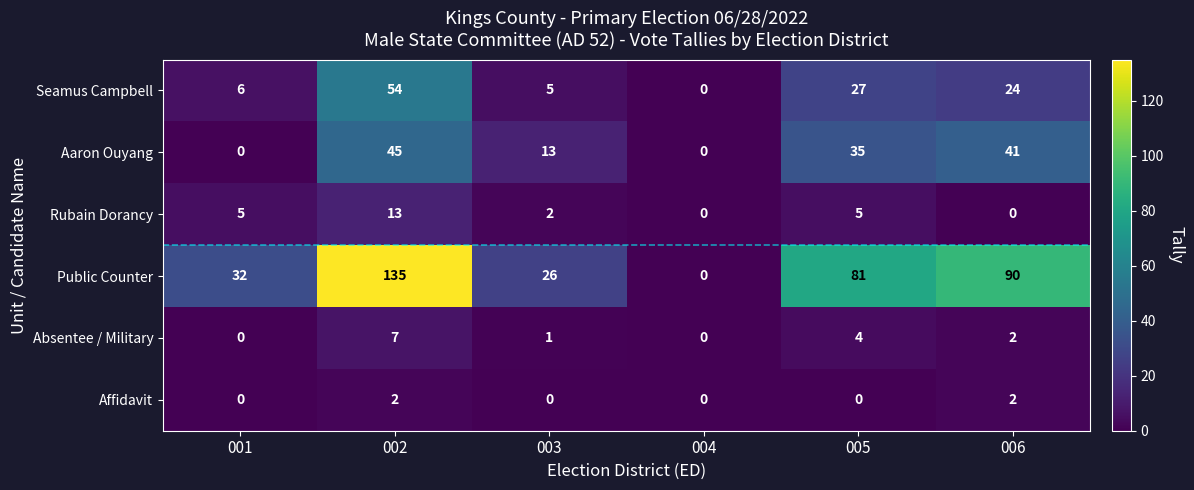

What is the greatest value displayed?

135